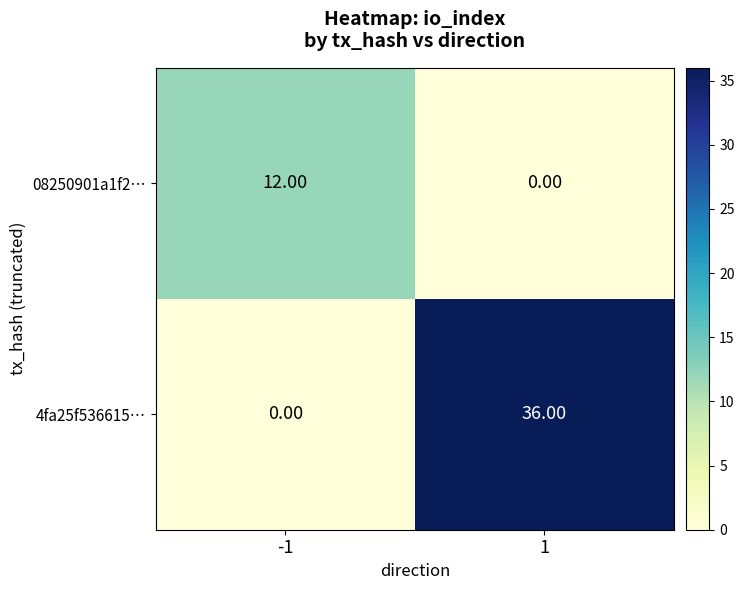

At which category is the sum across all series the highest?

1